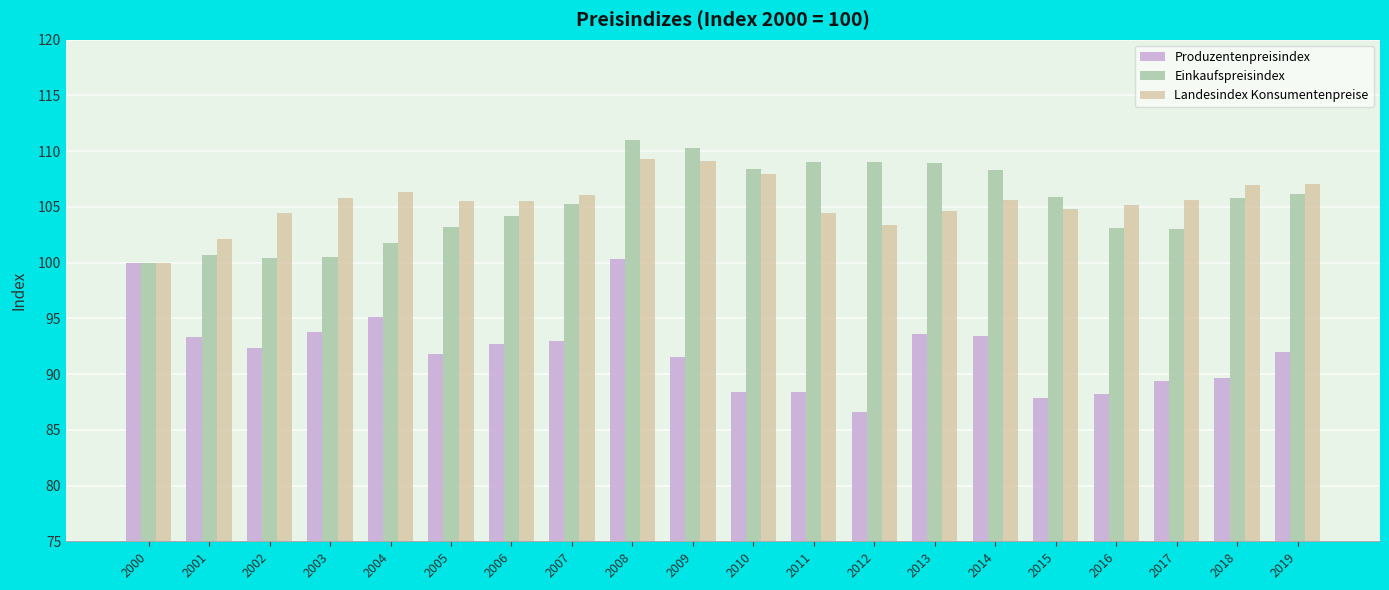

Rank the series by their maximum value, from lowest to highest.

Produzentenpreisindex, Landesindex Konsumentenpreise, Einkaufspreisindex